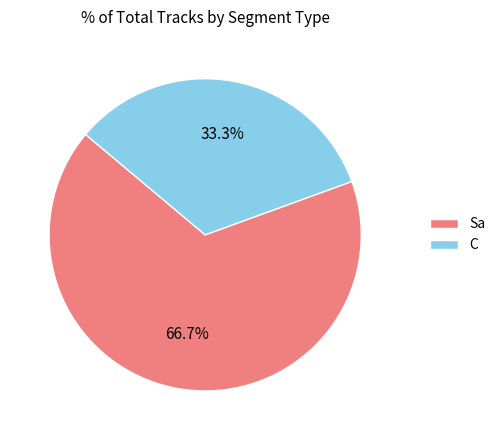

Count the number of slices in the pie.

2